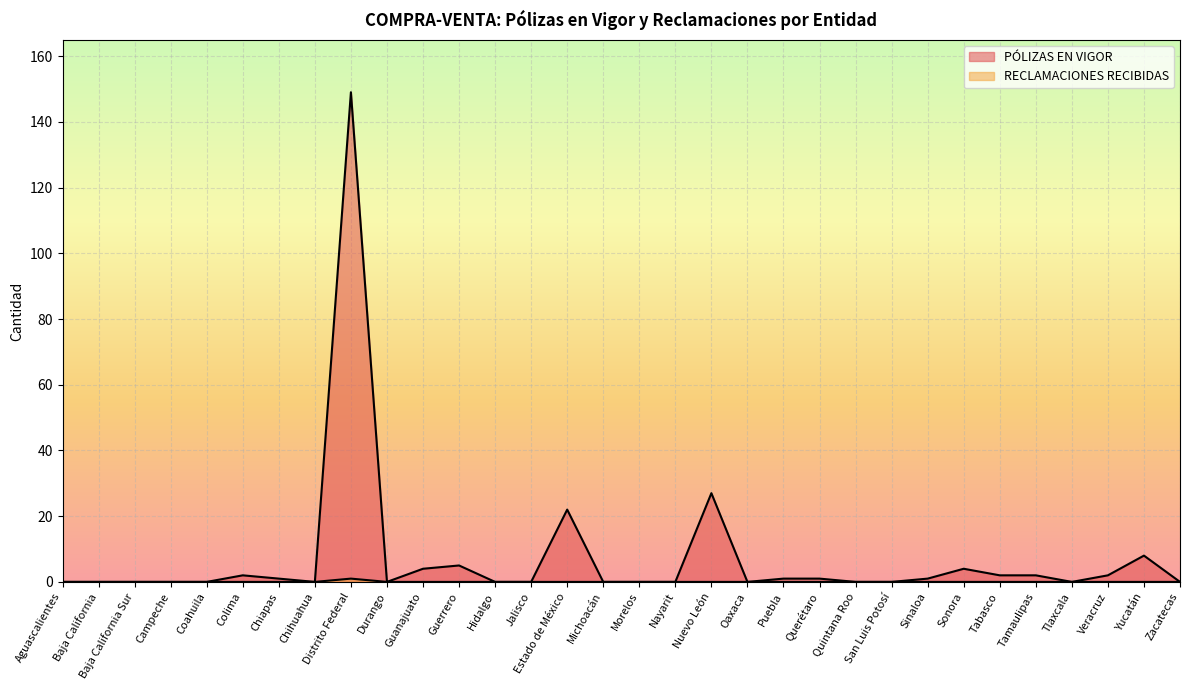

Which series has the largest range (max minus min)?

PÓLIZAS EN VIGOR